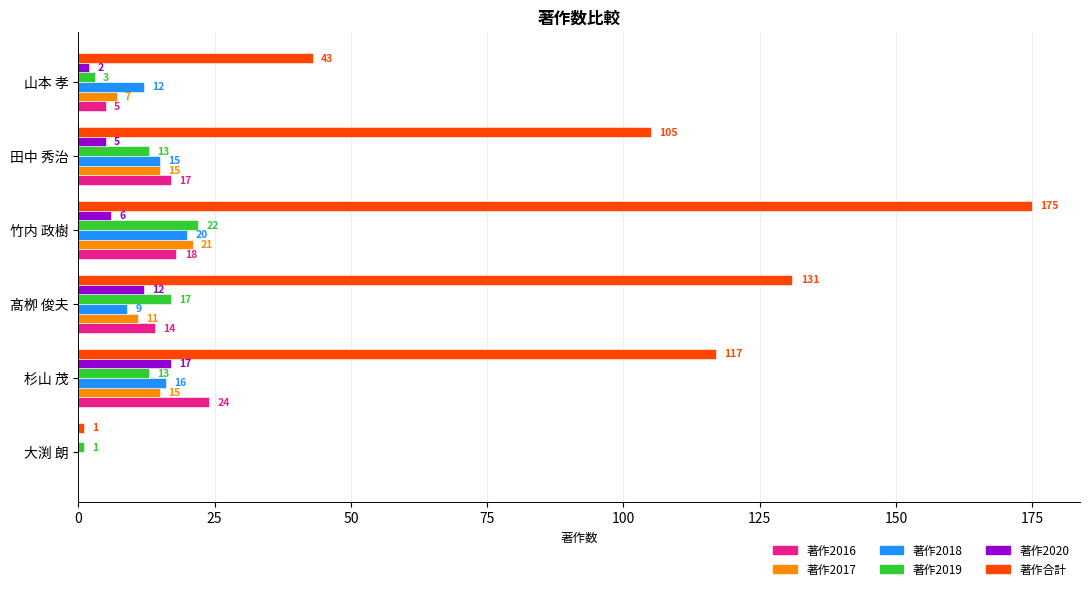

Which series has the largest total across all categories?

著作合計